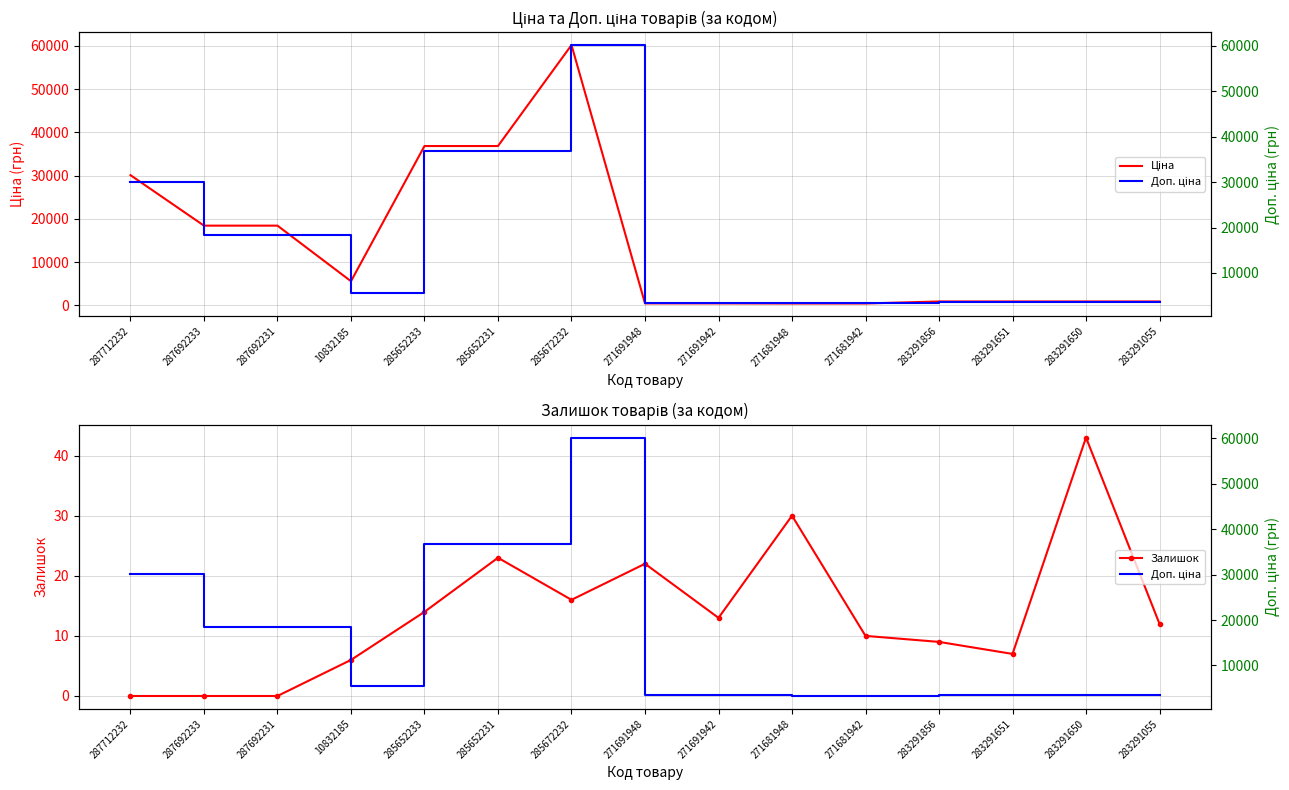

Does the chart have visible grid lines?

Yes